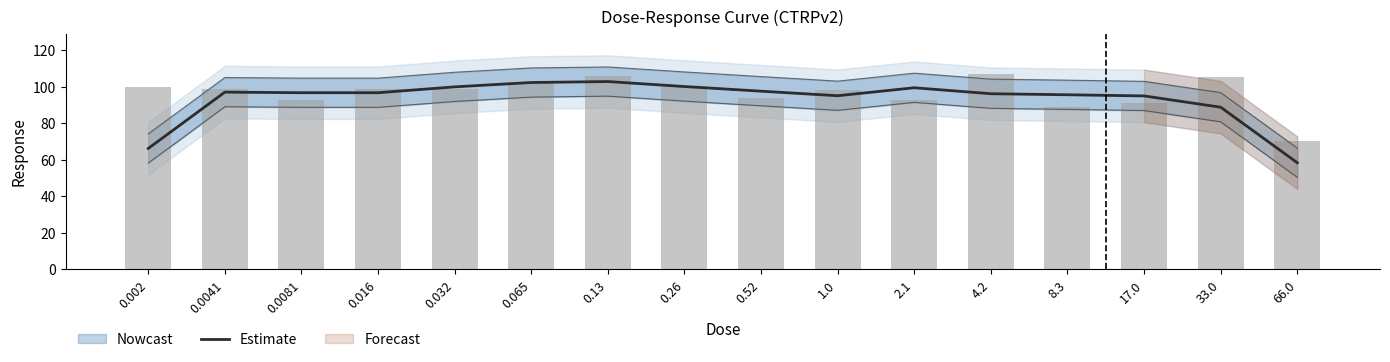

What is the minimum value for Estimate?

58.5